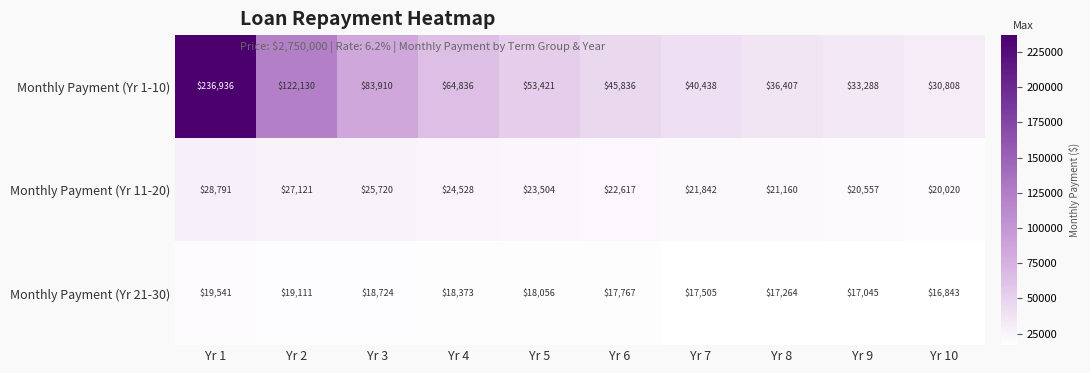

Reading left to right, what are all the values shown in this chart?

Monthly Payment (Yr 1-10): Yr 1=236936	Yr 2=122130	Yr 3=83910	Yr 4=64836	Yr 5=53421	Yr 6=45836	Yr 7=40438	Yr 8=36407	Yr 9=33288	Yr 10=30808
Monthly Payment (Yr 11-20): Yr 1=28791	Yr 2=27121	Yr 3=25720	Yr 4=24528	Yr 5=23504	Yr 6=22617	Yr 7=21842	Yr 8=21160	Yr 9=20557	Yr 10=20020
Monthly Payment (Yr 21-30): Yr 1=19541	Yr 2=19111	Yr 3=18724	Yr 4=18373	Yr 5=18056	Yr 6=17767	Yr 7=17505	Yr 8=17264	Yr 9=17045	Yr 10=16843